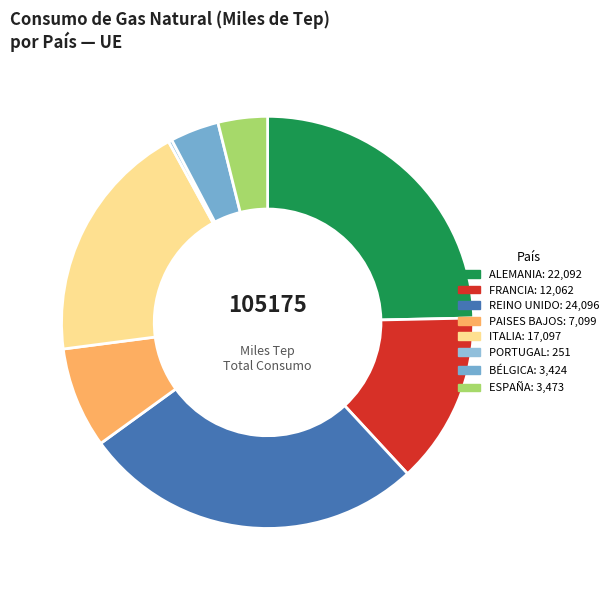

What percentage is NOT represented by FRANCIA?

86.5%